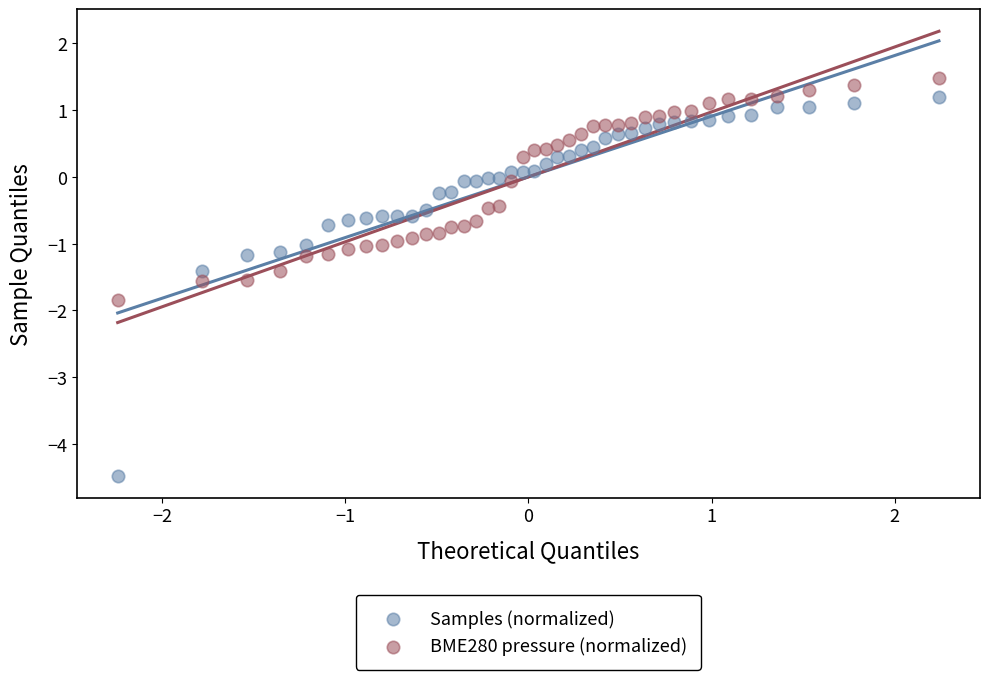

Across all data points, what is the range of X values (max minus min)?

4.5